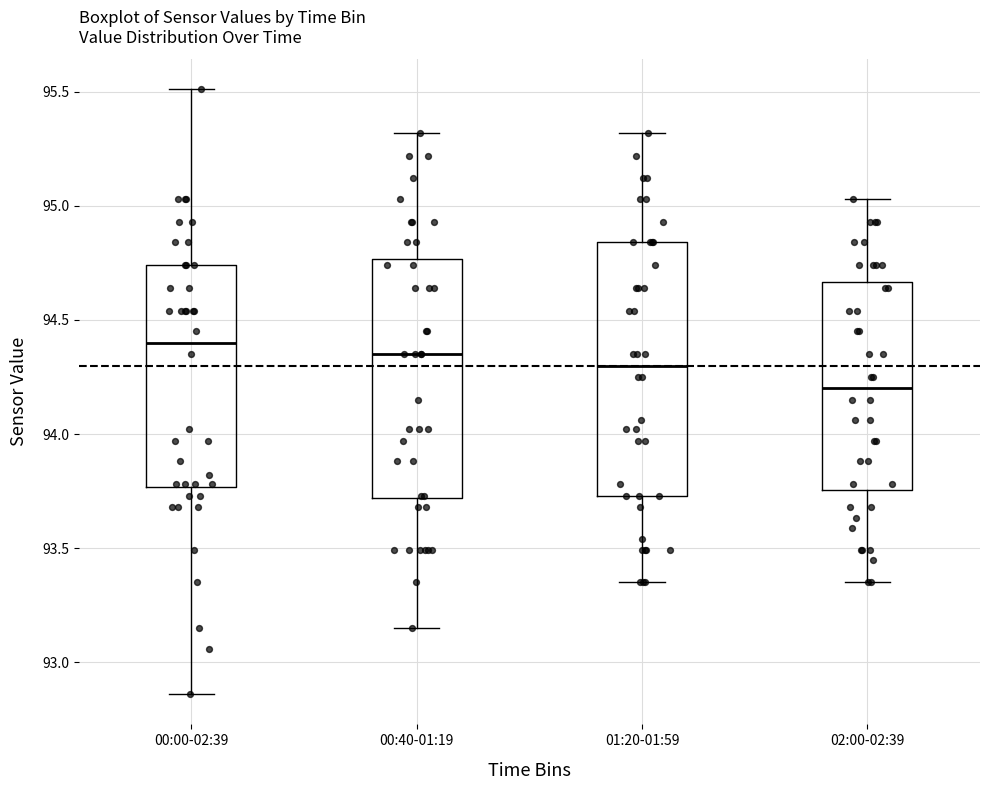

Which box is the tallest, from its lower edge to its upper edge?

01:20-01:59